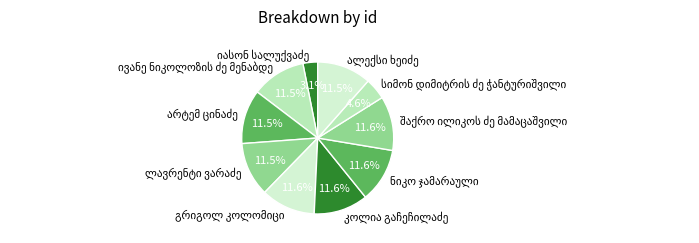

Is there a majority slice in this chart?

No